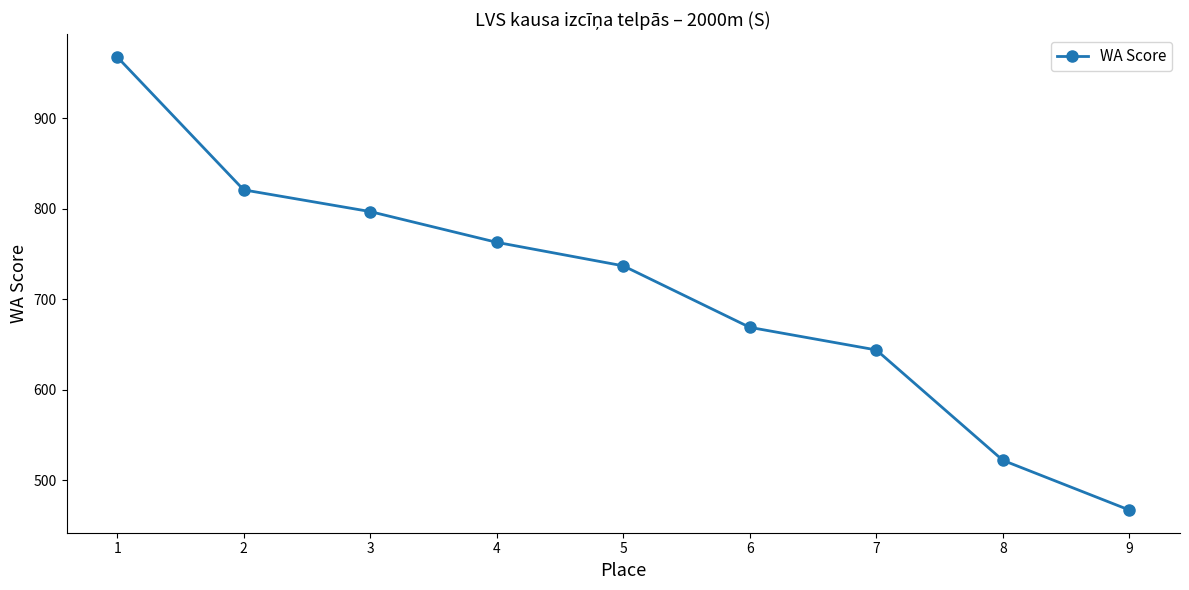

The value at 2 is 821. True or false?

True